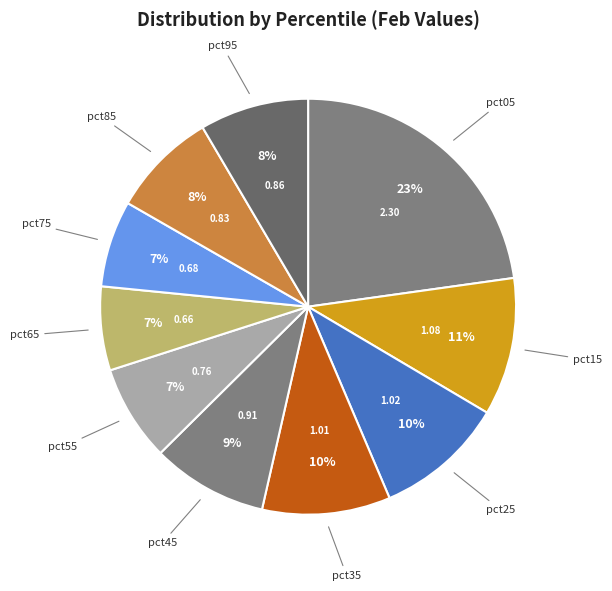

Rank the categories by value from highest to lowest.

pct05, pct15, pct25, pct35, pct45, pct95, pct85, pct55, pct75, pct65